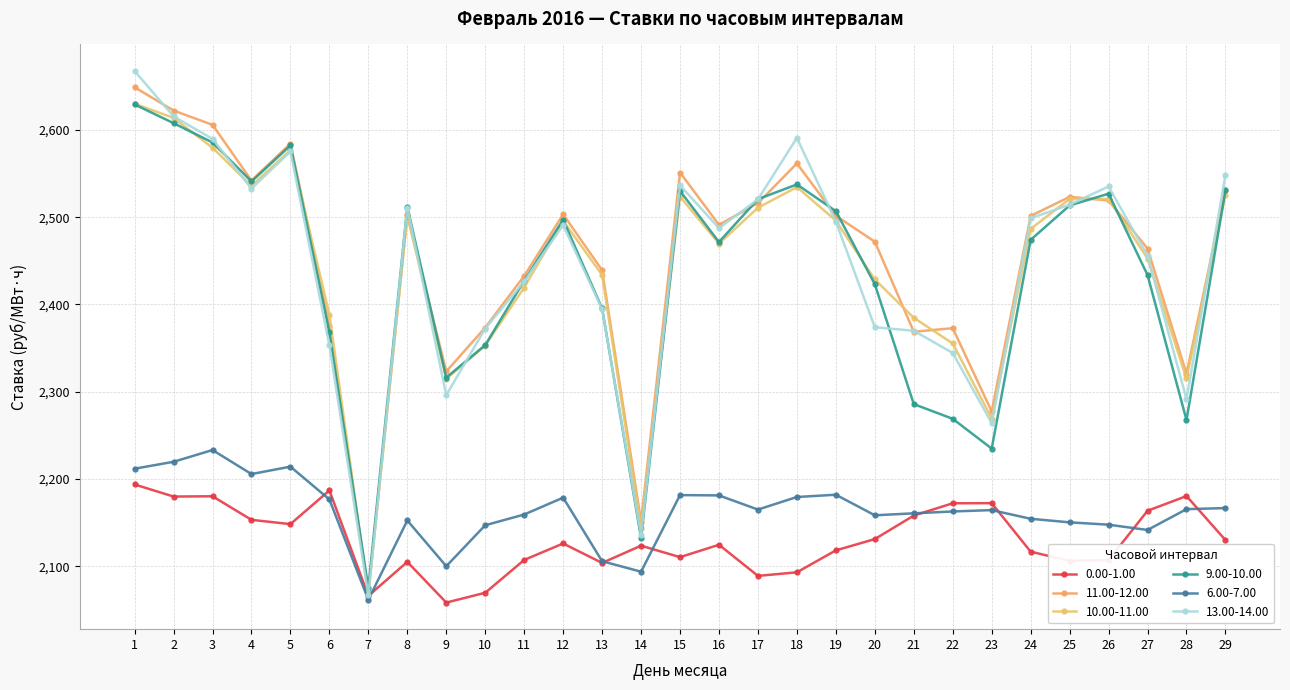

What is the total value across all series at 28?

13540.7